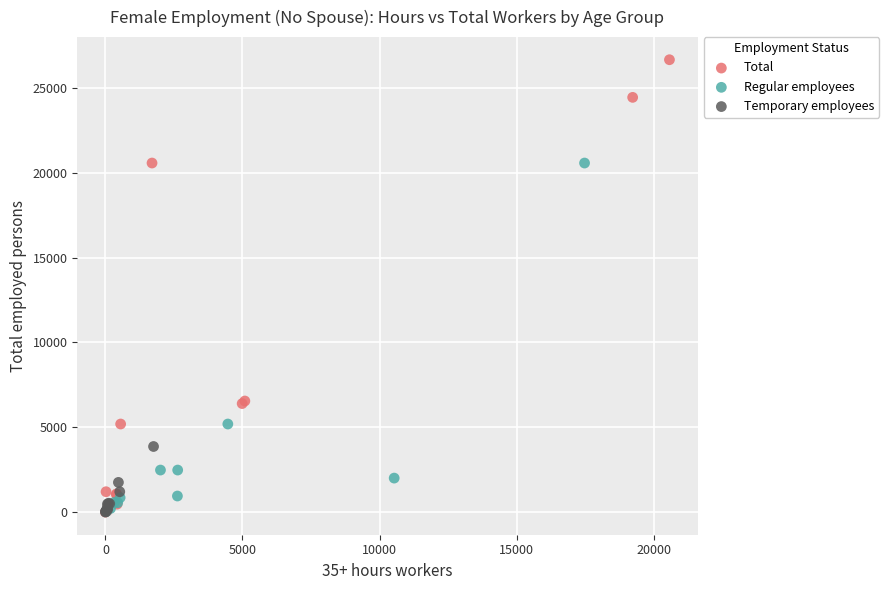

Which series contains the highest Y value?

Total